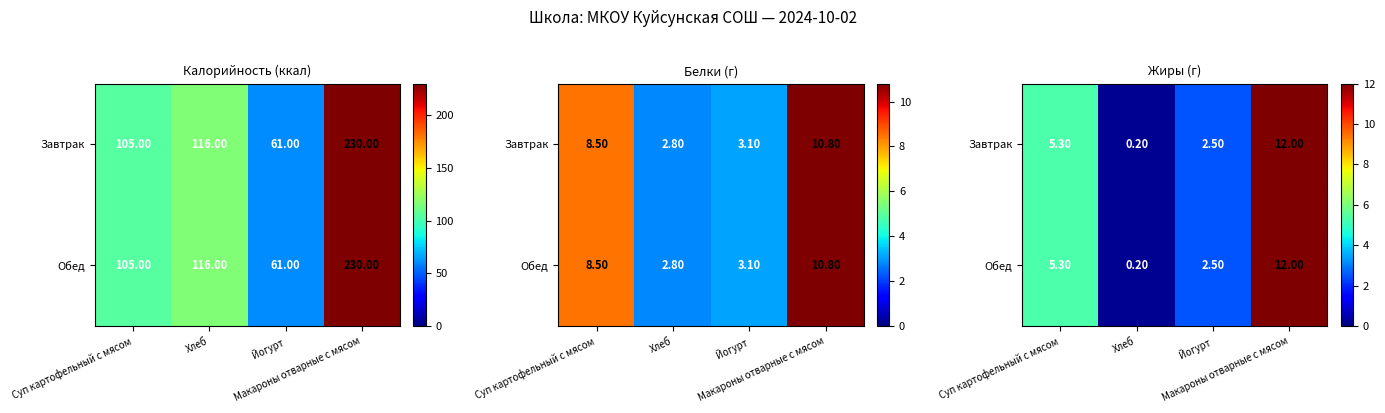

Where is Обед nearest to the value 6?

Суп картофельный с мясом